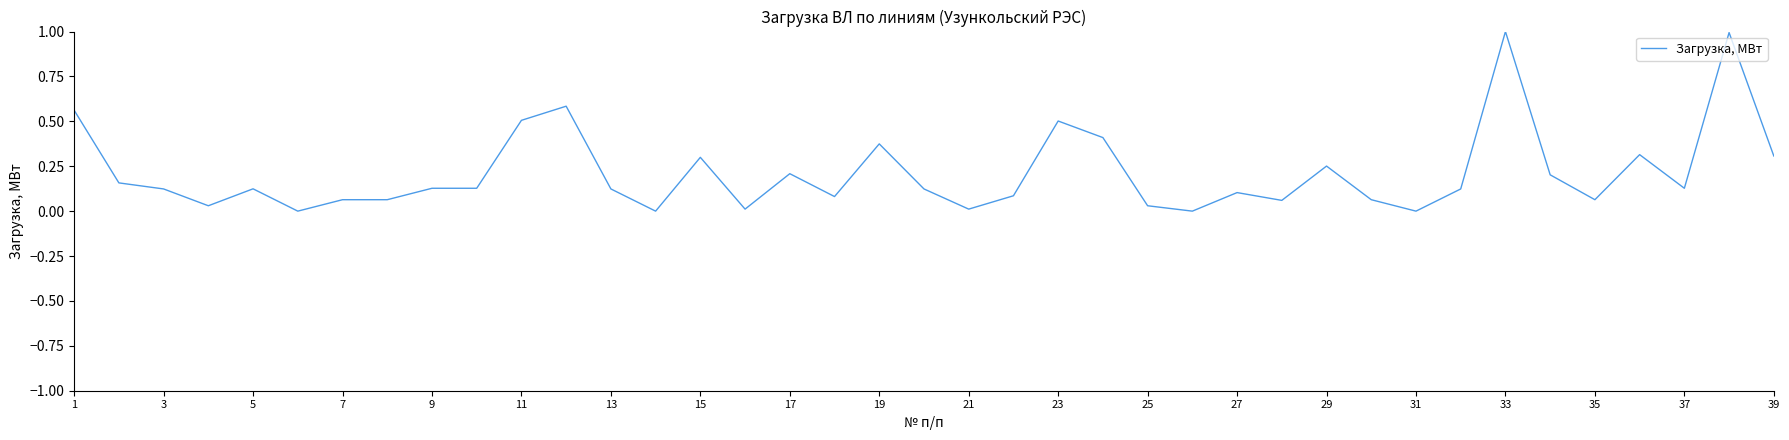

What is the difference between the maximum and minimum values?

1.0